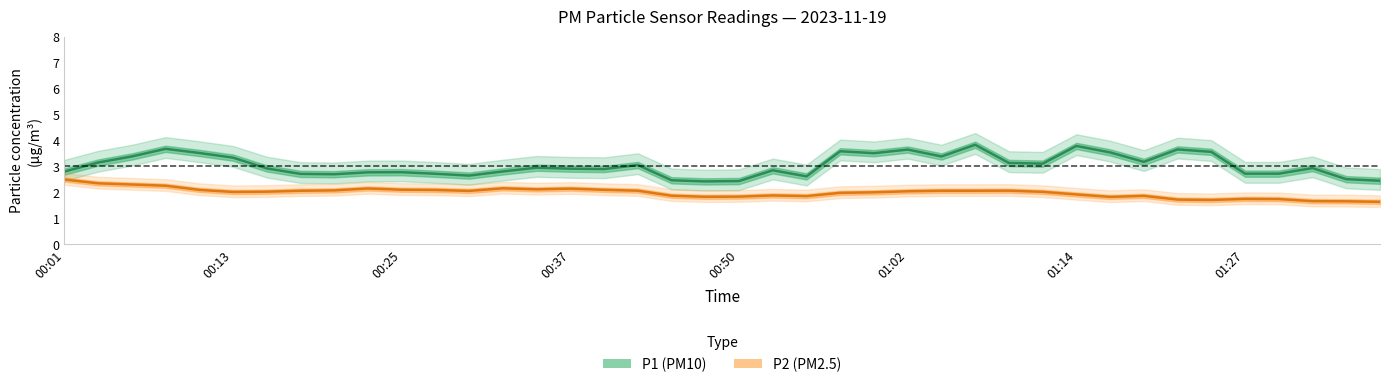

Between 00:13 and 29, which is larger?

00:13